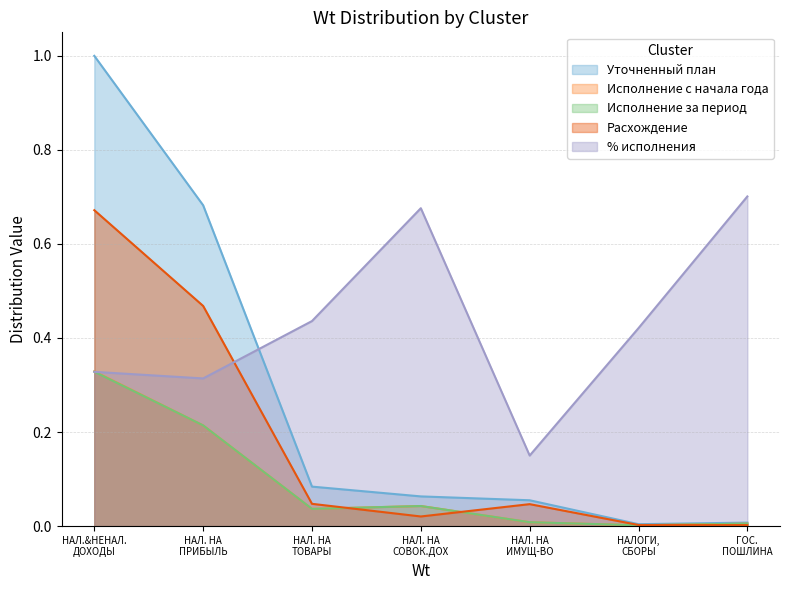

Which series has the widest spread of values?

Уточненный план